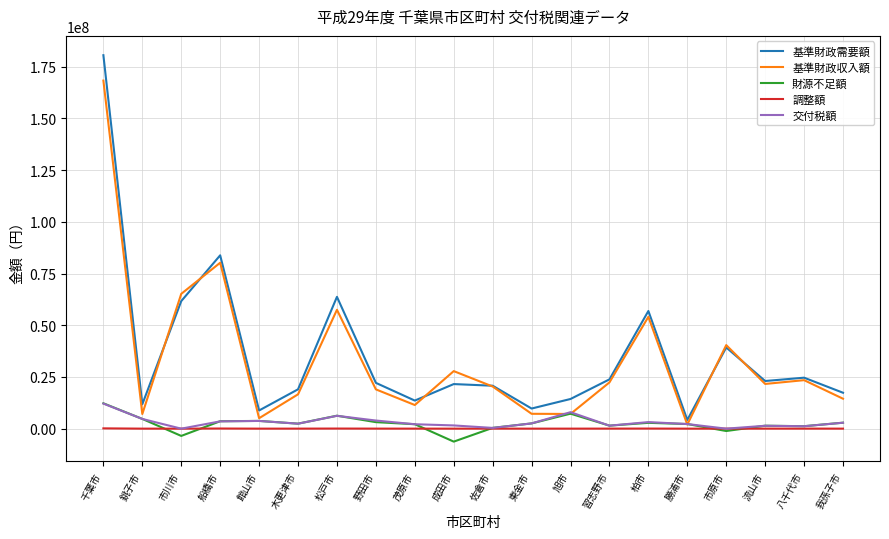

At which label does 基準財政需要額 first exceed 22141093?

千葉市